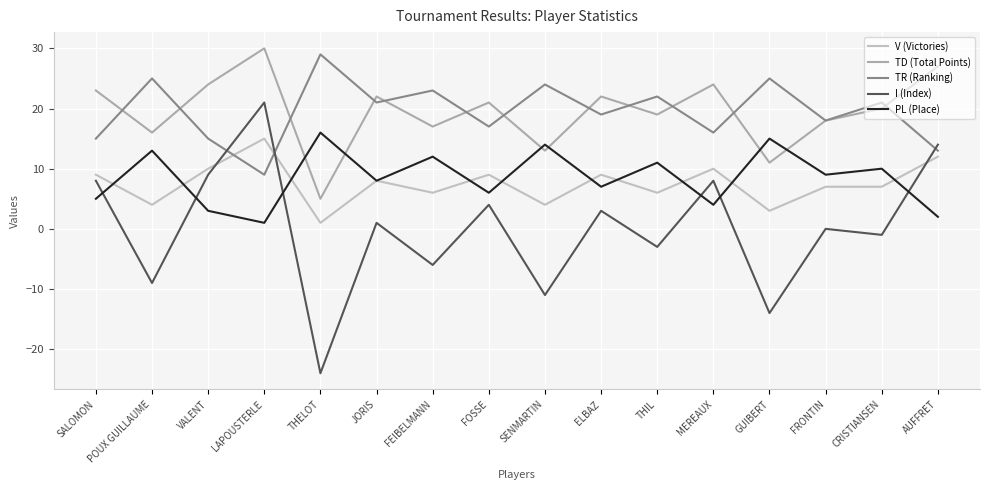

Where is the first local minimum for PL (Place)?

LAPOUSTERLE